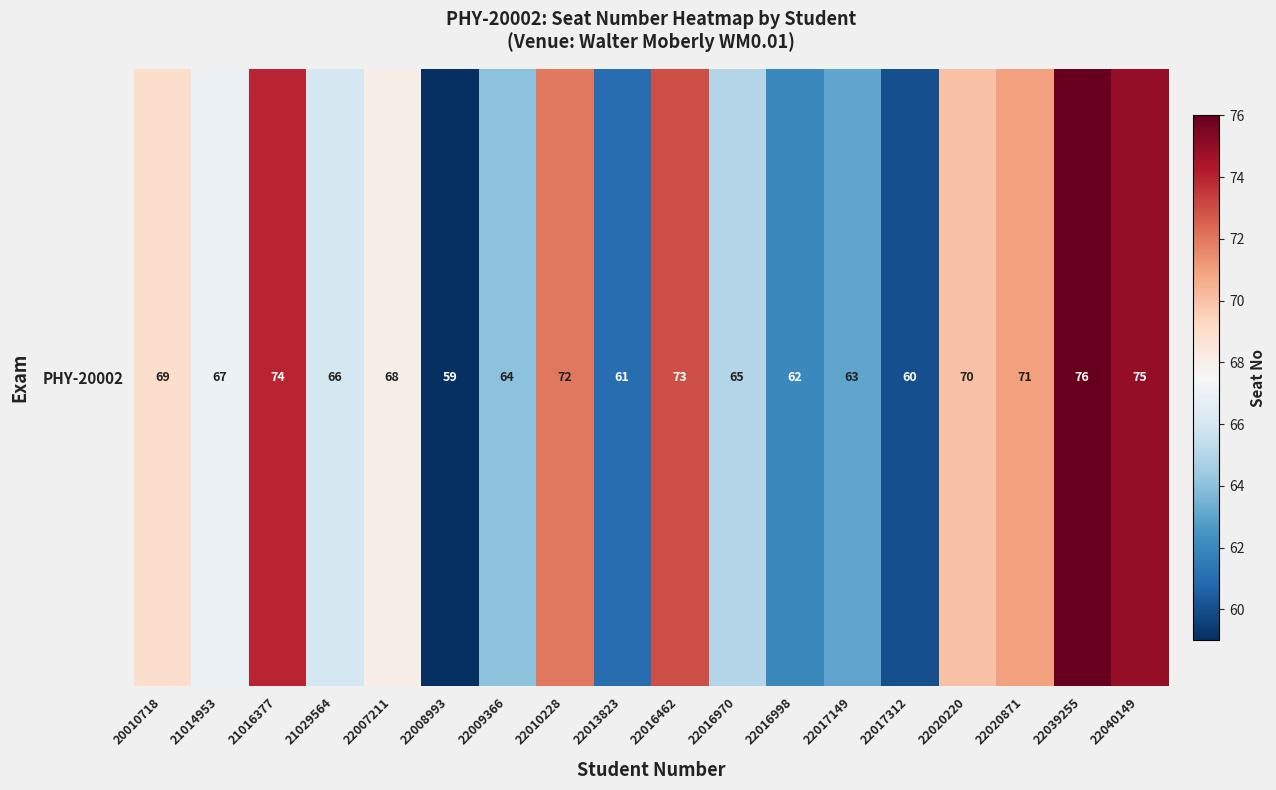

Reading left to right, transcribe all the data shown in this chart.

20010718=69	21014953=67	21016377=74	21029564=66	22007211=68	22008993=59	22009366=64	22010228=72	22013823=61	22016462=73	22016970=65	22016998=62	22017149=63	22017312=60	22020220=70	22020871=71	22039255=76	22040149=75